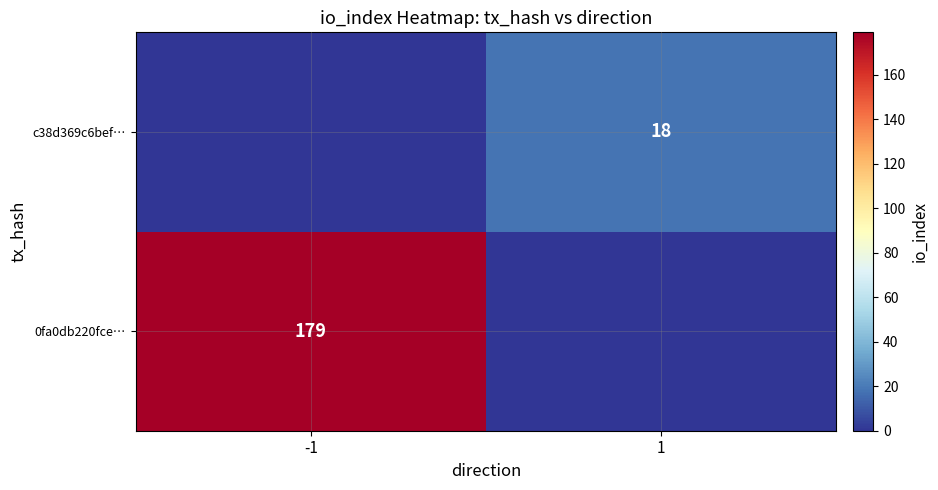

Is it true that c38d369c6bef… equals 18 at 1?

True